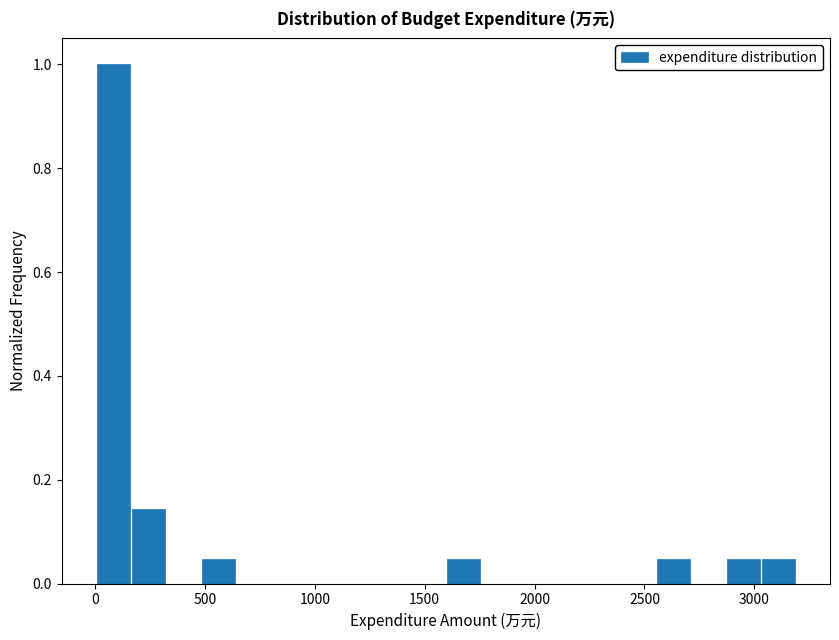

Read against the x-axis, roughly where is the centre of the tallest bar?

100